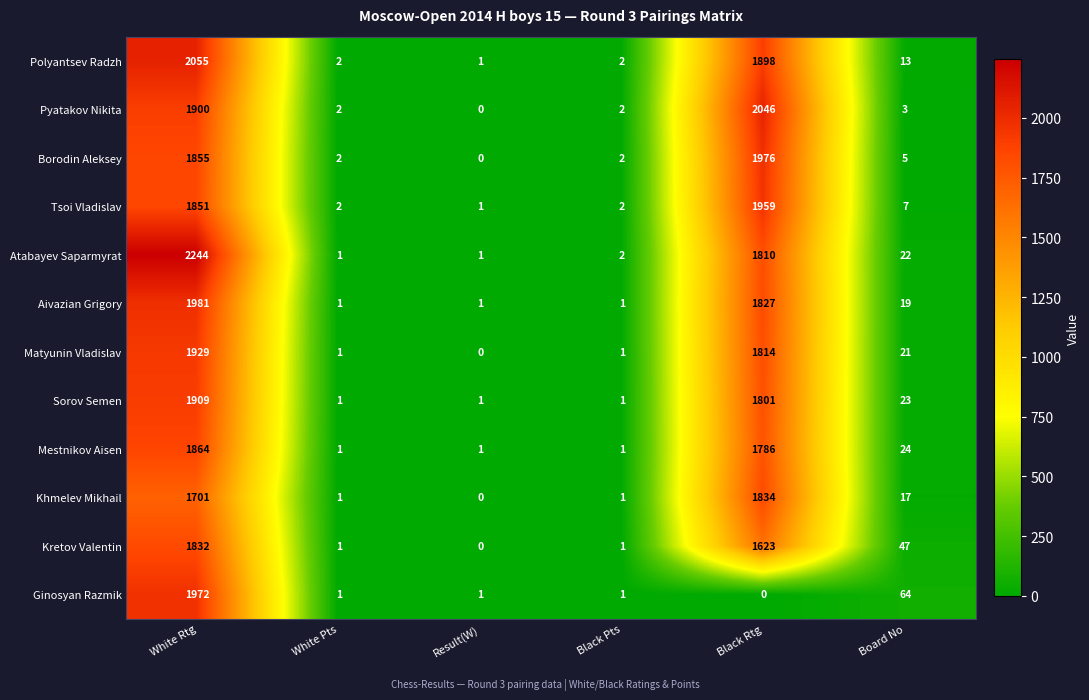

Which series has the widest spread of values?

Atabayev Saparmyrat